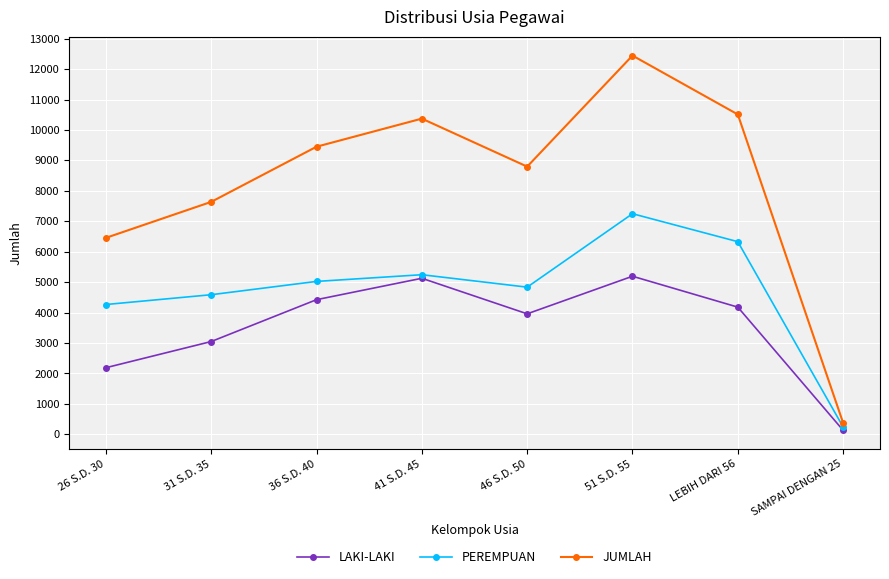

What is the spread (max minus min) of values at 31 S.D. 35?

4588